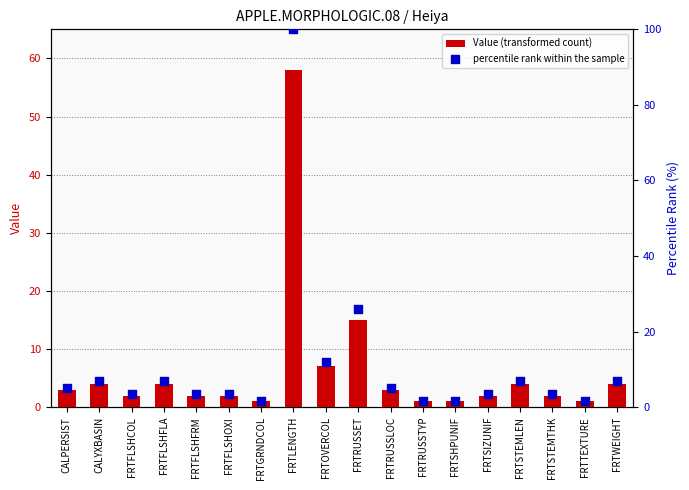

Is the value of percentile rank within the sample at FRTSTEMLEN greater than the value of Value (transformed count) at FRTFLSHCOL?

Yes